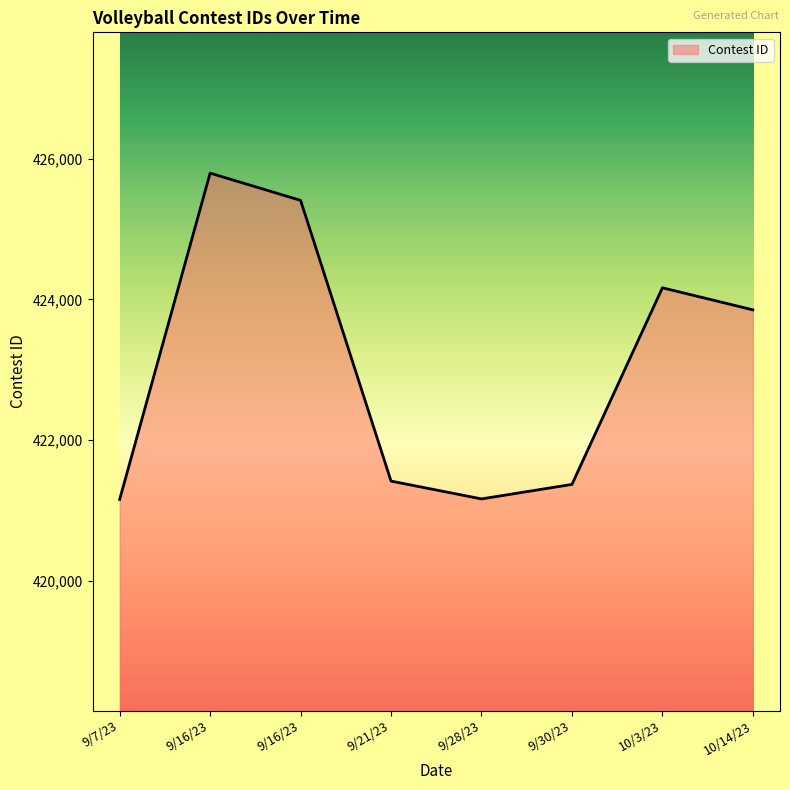

True or false: there are more than 0 points higher than both neighbors.

True